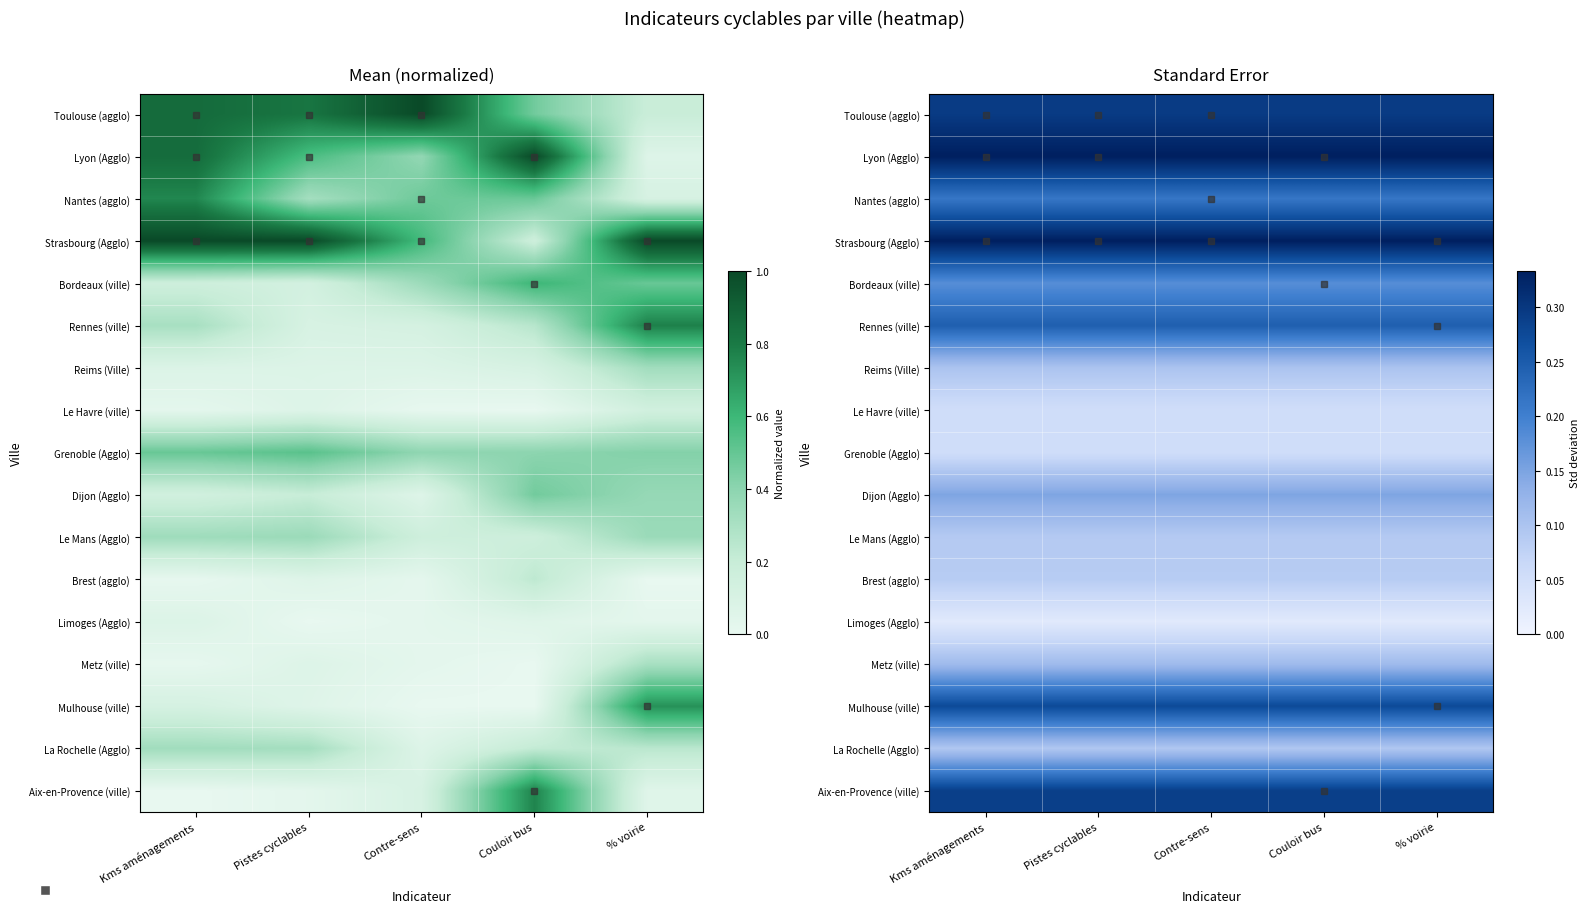

Is the value of Toulouse (agglo) at Pistes cyclables greater than the value of Le Mans (Agglo) at Contre-sens?

Yes